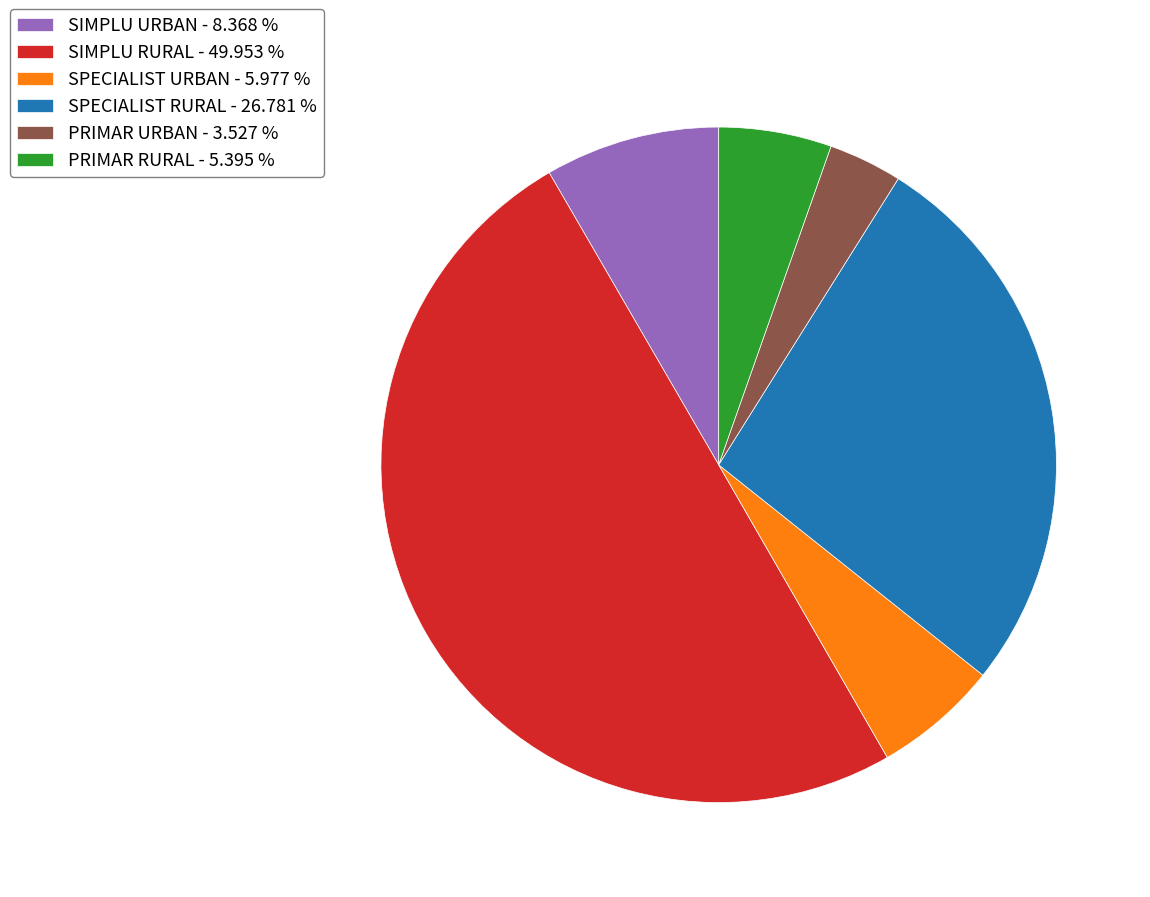

How many segments does this pie chart have?

6